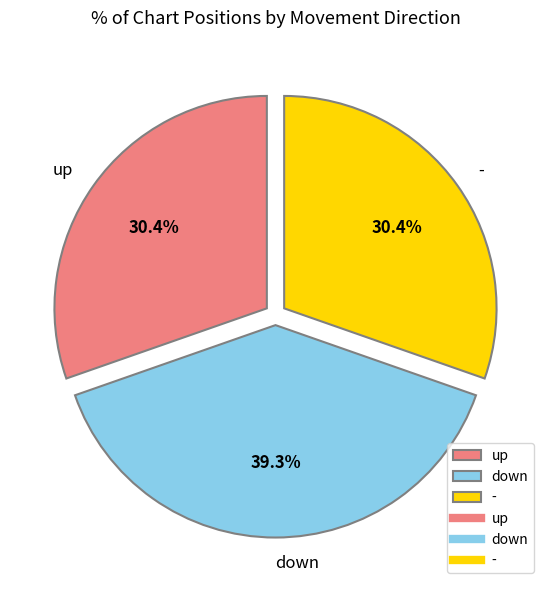

How many slices are in this pie chart?

3